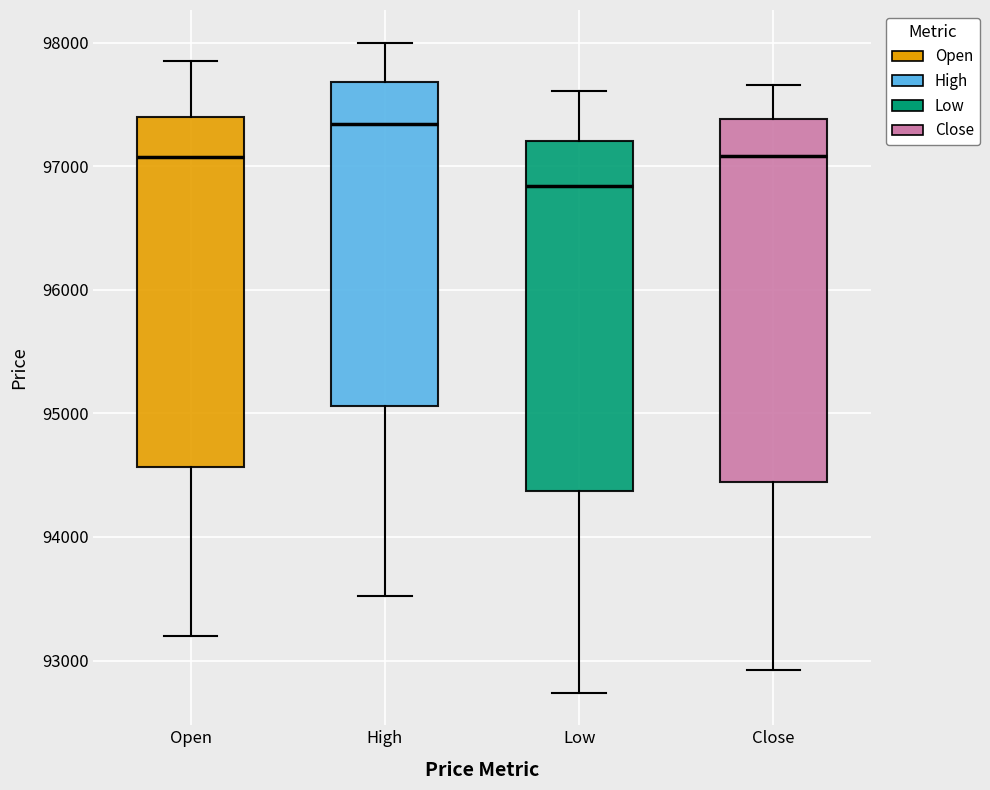

Comparing the boxes themselves (not the whiskers), which one is the tallest?

Close